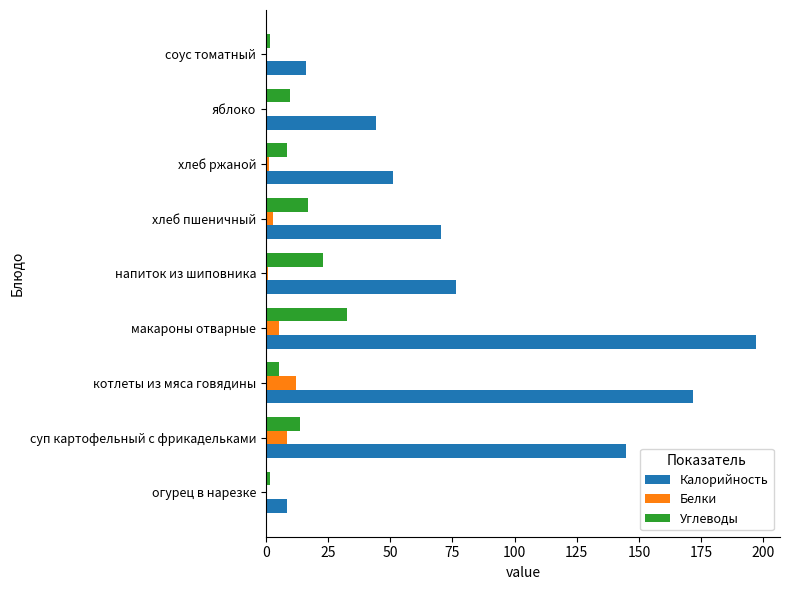

At which category is the sum across all series the highest?

макароны отварные